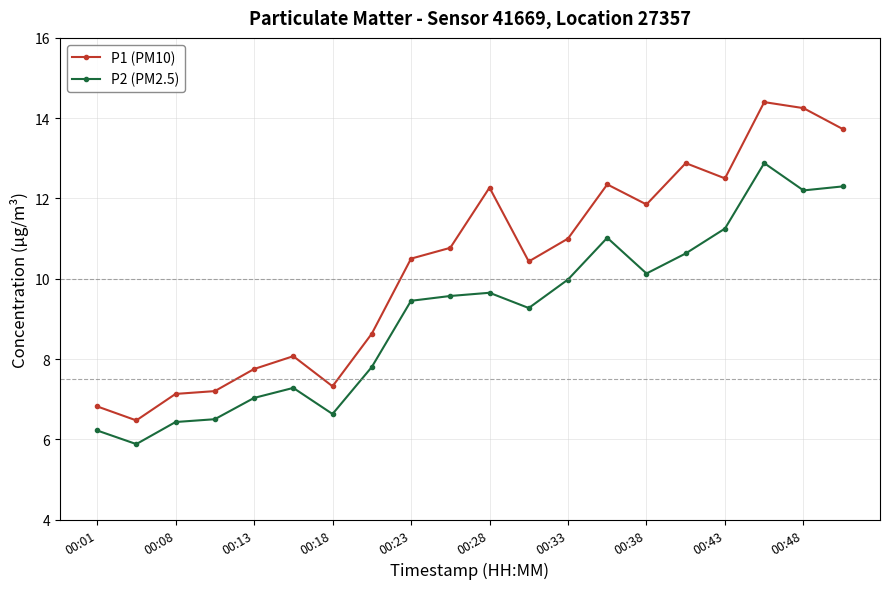

True or false: P2 (PM2.5) has more than 2 points higher than both neighbors.

True